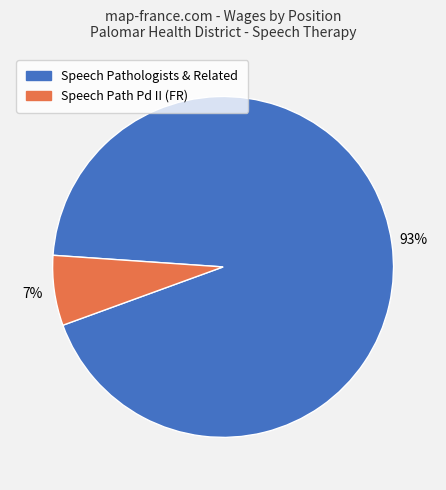

To the nearest percent, what is the average slice percentage?

50%